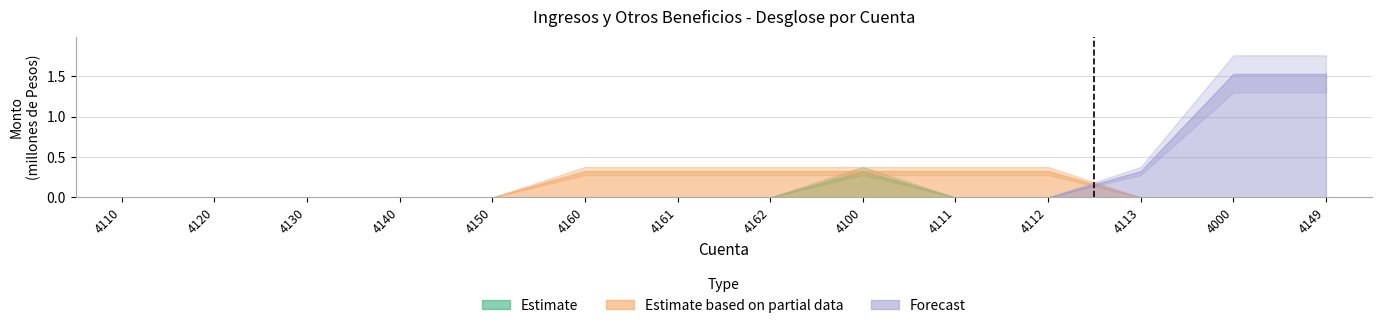

How many lines are shown in the chart?

3